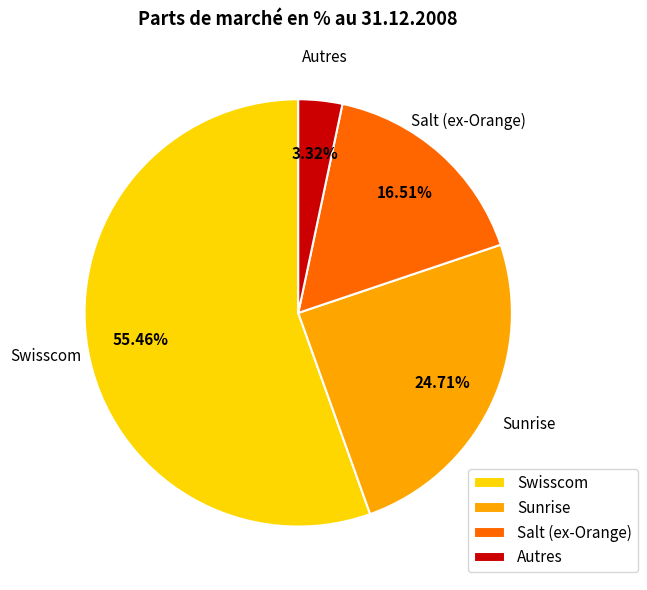

Rank the categories by value from highest to lowest.

Swisscom, Sunrise, Salt (ex-Orange), Autres